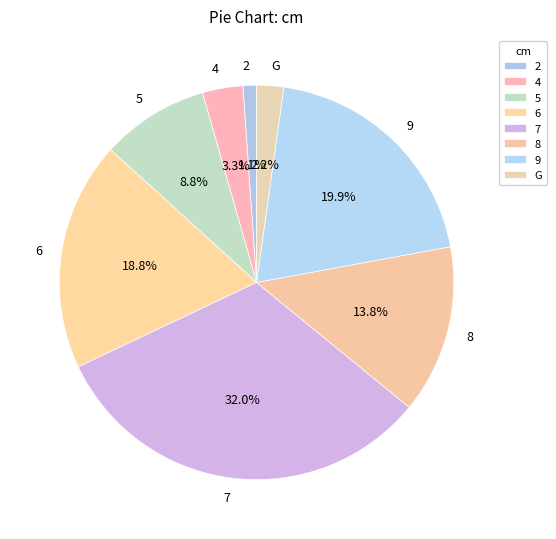

True or false: 9 accounts for 20% of the total.

True